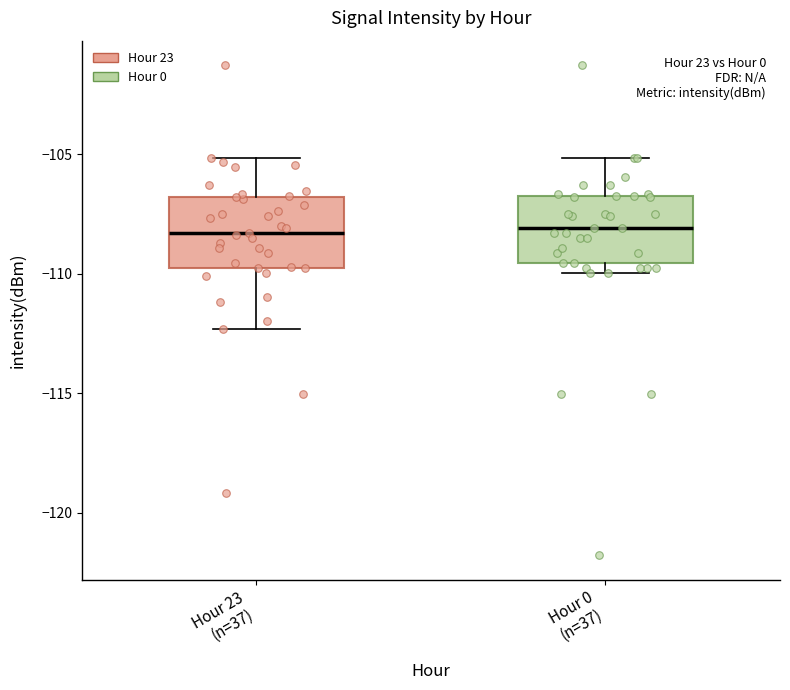

Reading left to right, read every box against the y-axis: the position of its median line, the range the box covers, and the ends of its whiskers. The values are not printed on the chart, so give them approximately, as read against the axis.

Hour 23 (n=37): median -108.5, box -109.5 to -107.0, whiskers -112.5 to -105.0
Hour 0 (n=37): median -108.0, box -109.5 to -107.0, whiskers -110.0 to -105.0